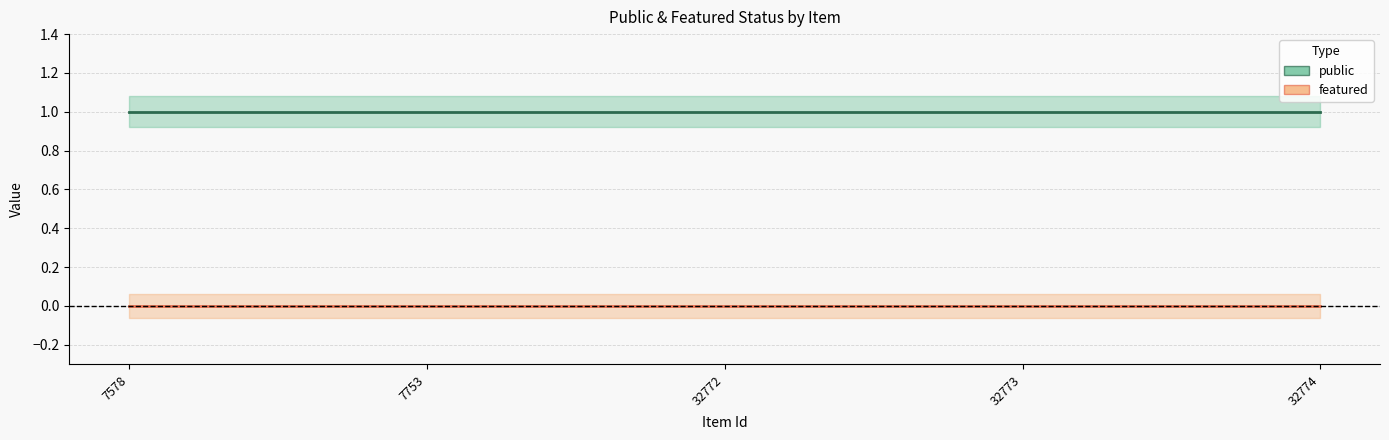

Reading left to right, list all the values displayed in this chart.

public: 7578=1	7753=1	32772=1	32773=1	32774=1
featured: 7578=0	7753=0	32772=0	32773=0	32774=0